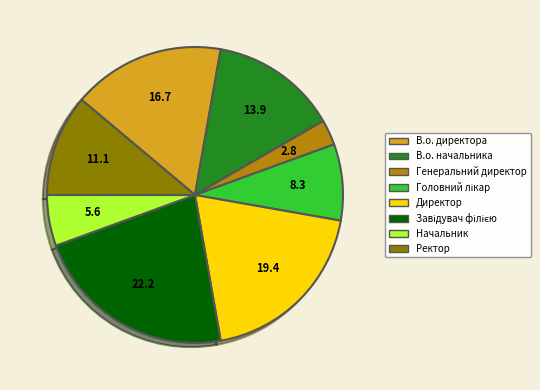

Do В.о. директора and Начальник together represent more than half of the pie?

No